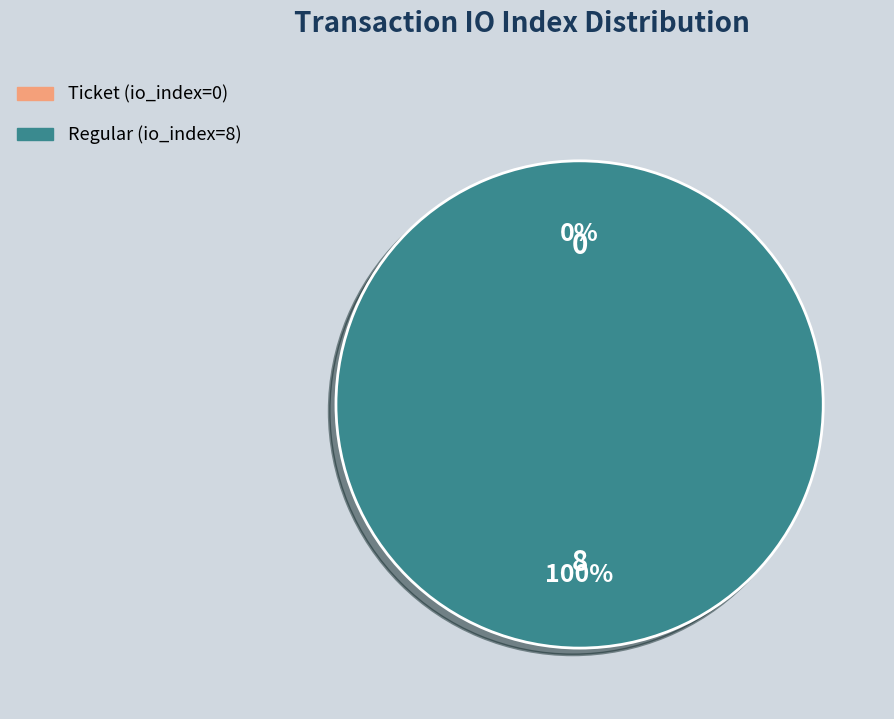

To the nearest percent, what is the difference between the Ticket (io_index=0) and Regular (io_index=8) slice percentages?

100%